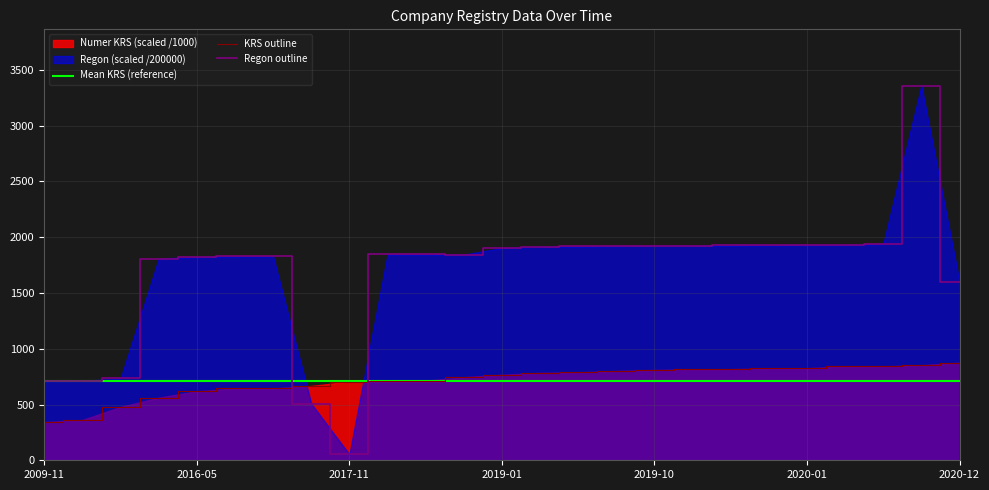

Between which two adjacent categories do Regon and Numer KRS first intersect?

2016-10-25 and 2017-03-01